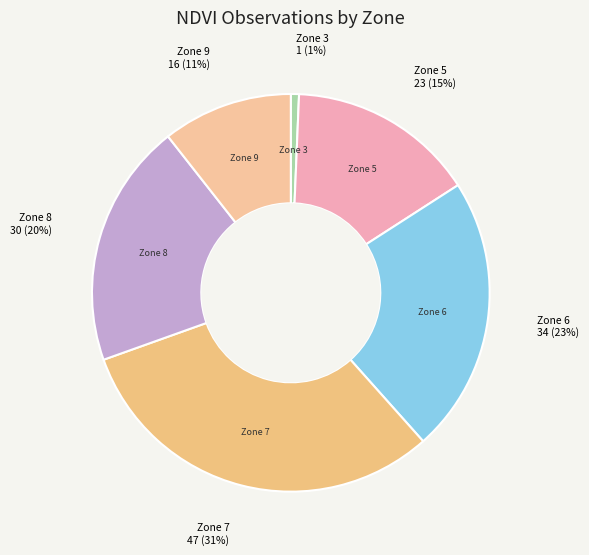

To the nearest percent, what is the difference between the largest and smallest slice percentages?

30%